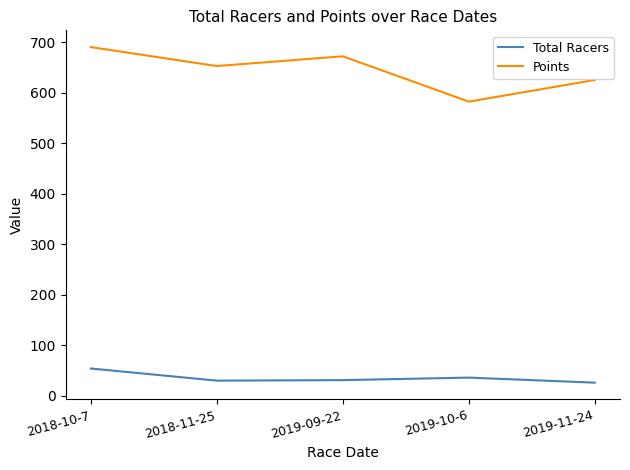

Is it true that Total Racers equals 30.0 at 2018-11-25?

True